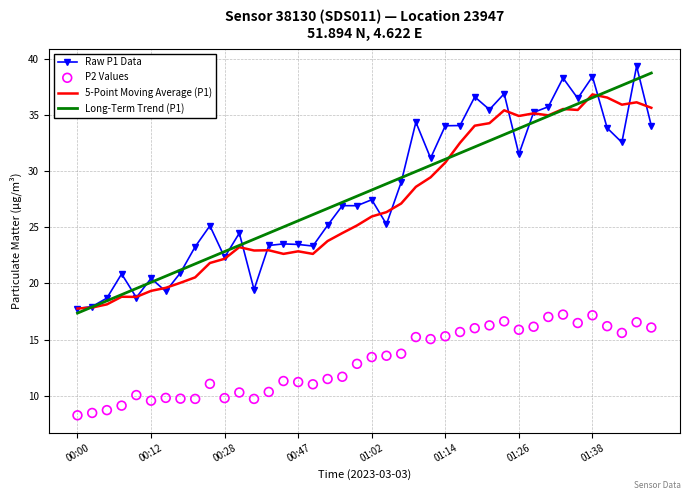

At which category is the sum across all series the highest?

38